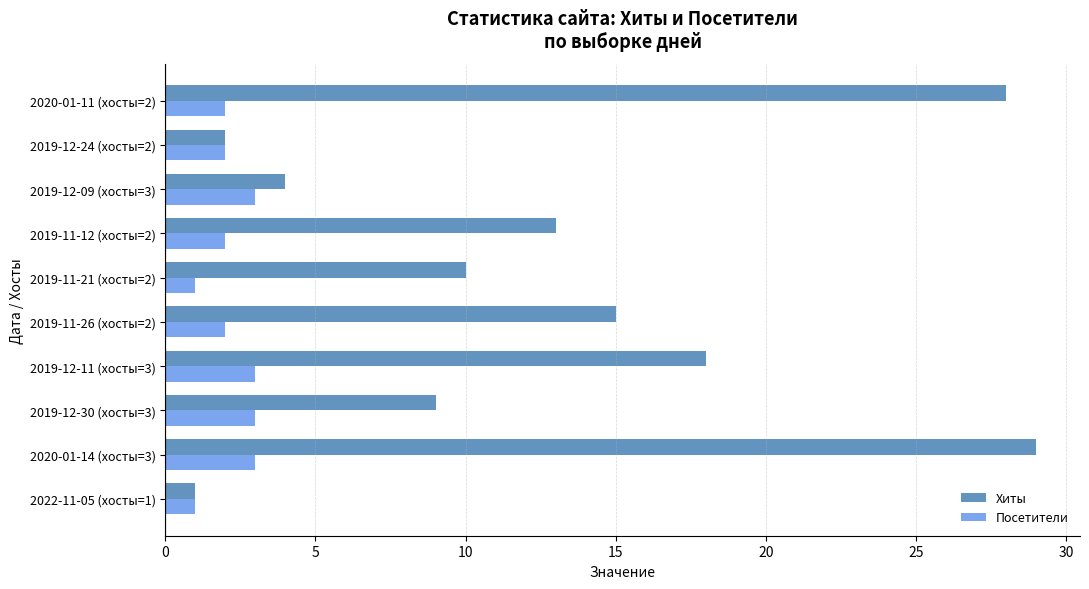

What is the difference between the maximum and second lowest values in the Хиты series?

27